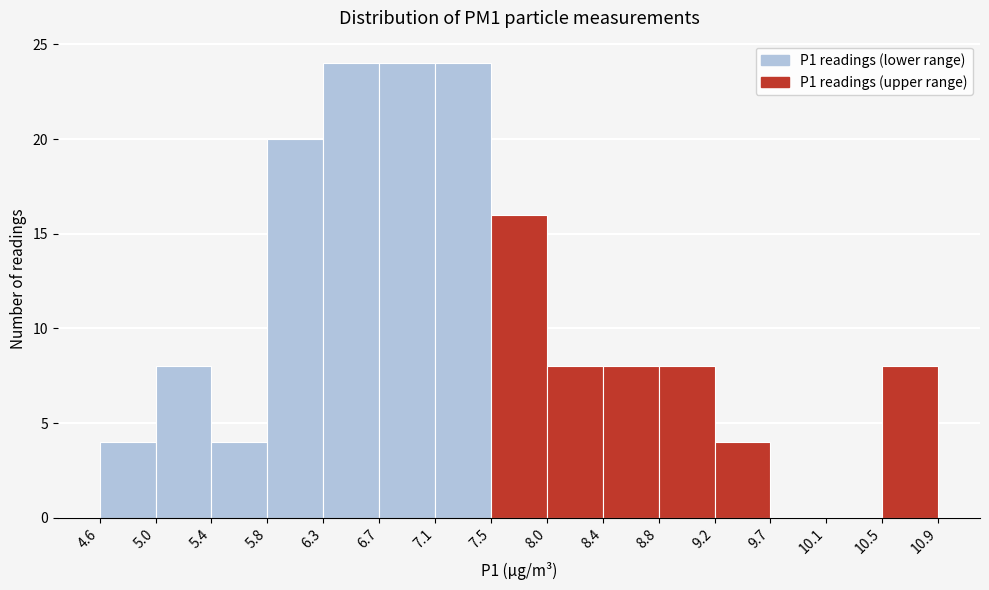

What is the height of the bar covering 8.4 to 8.8 on the x-axis? The values are not printed on the chart, so give them approximately, as read against the axis.

8